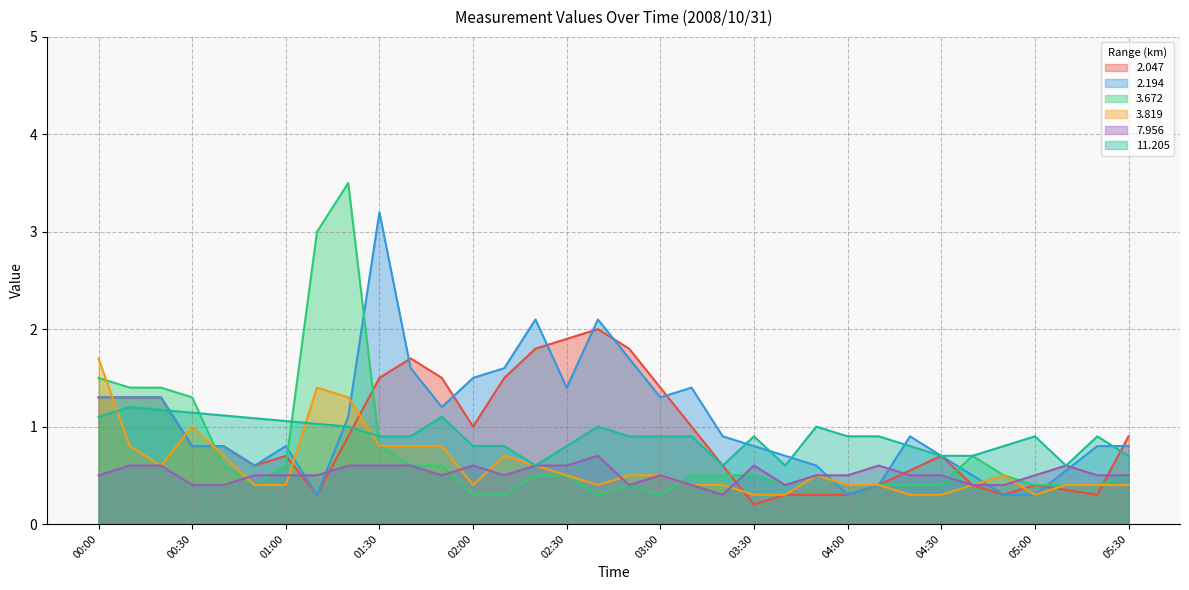

What is the difference between the maximum and minimum values in the   3.672 series?

3.2